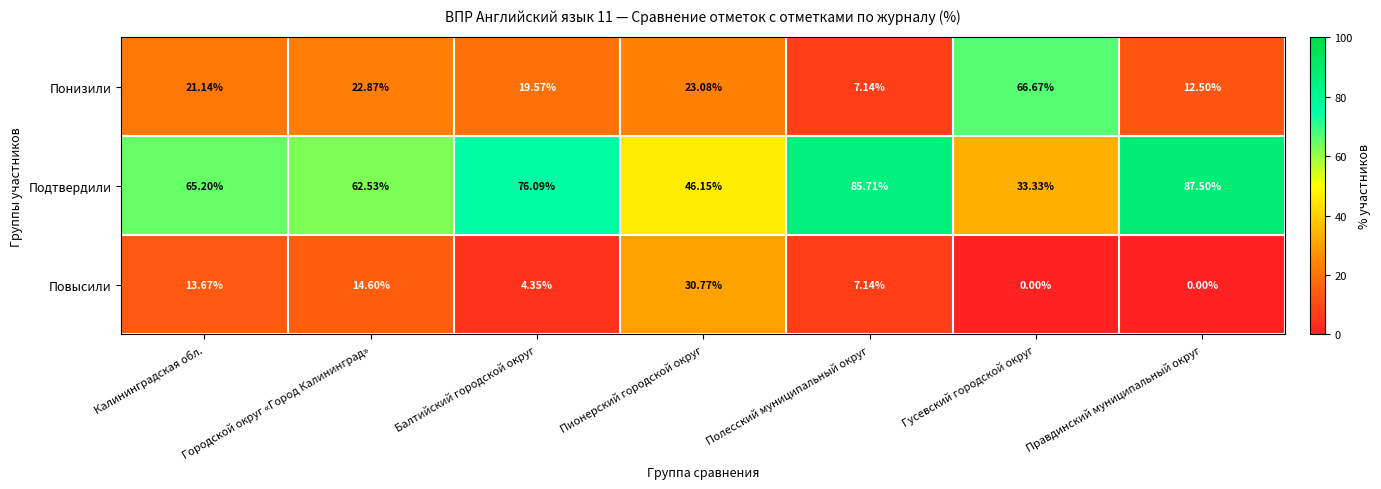

Which series has the widest spread of values?

Понизили